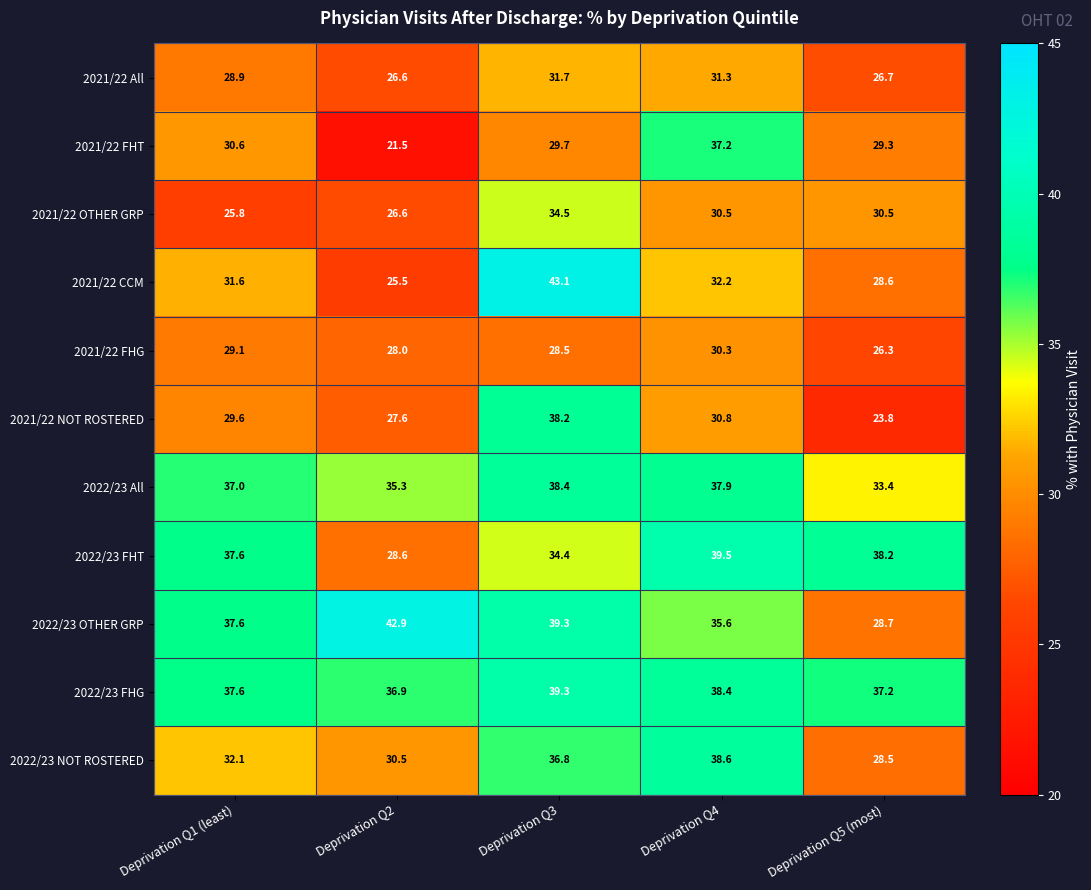

Rank the categories by 2021/22 All value from highest to lowest.

Deprivation Q3, Deprivation Q4, Deprivation Q1 (least), Deprivation Q5 (most), Deprivation Q2